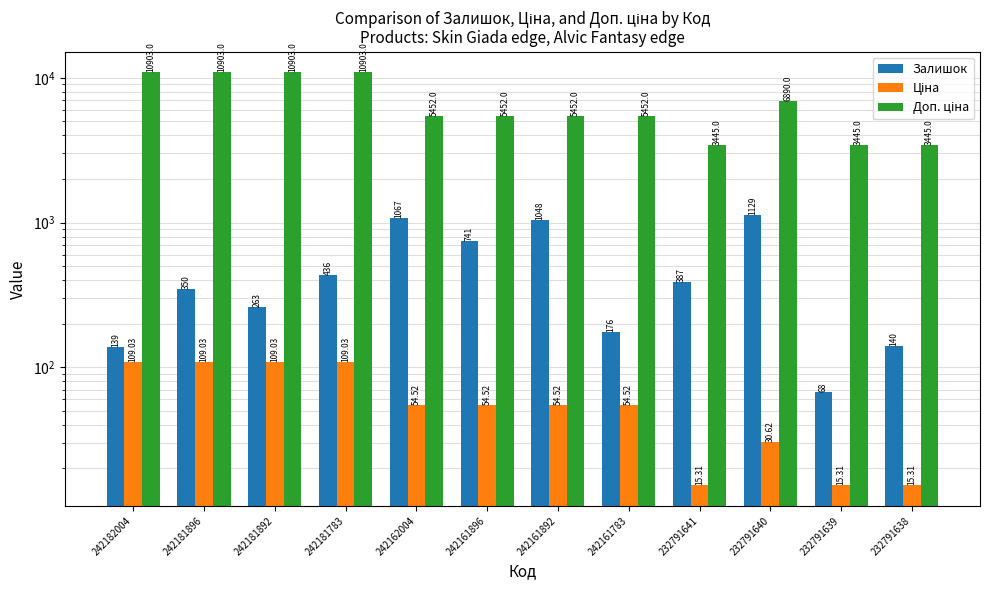

Is it true that Доп. ціна equals 7405.4 at 242181896?

False